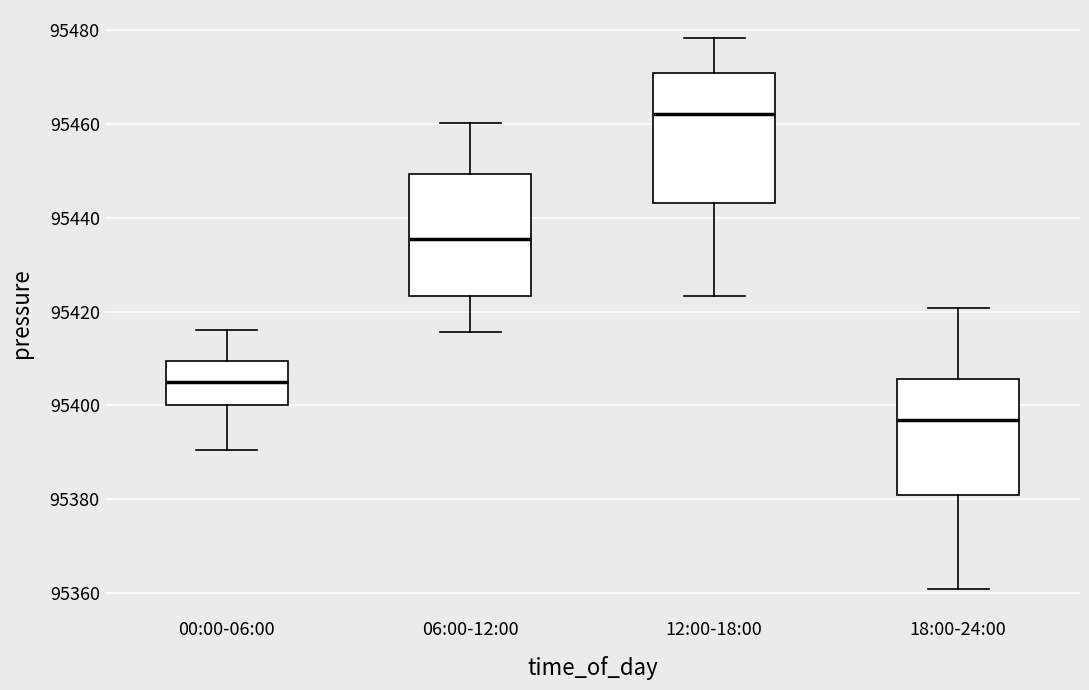

Reading left to right, read every box against the y-axis: the position of its median line, the range the box covers, and the ends of its whiskers. The values are not printed on the chart, so give them approximately, as read against the axis.

00:00-06:00: median 95406, box 95400 to 95410, whiskers 95390 to 95416
06:00-12:00: median 95436, box 95424 to 95450, whiskers 95416 to 95460
12:00-18:00: median 95462, box 95444 to 95470, whiskers 95424 to 95478
18:00-24:00: median 95396, box 95380 to 95406, whiskers 95360 to 95420